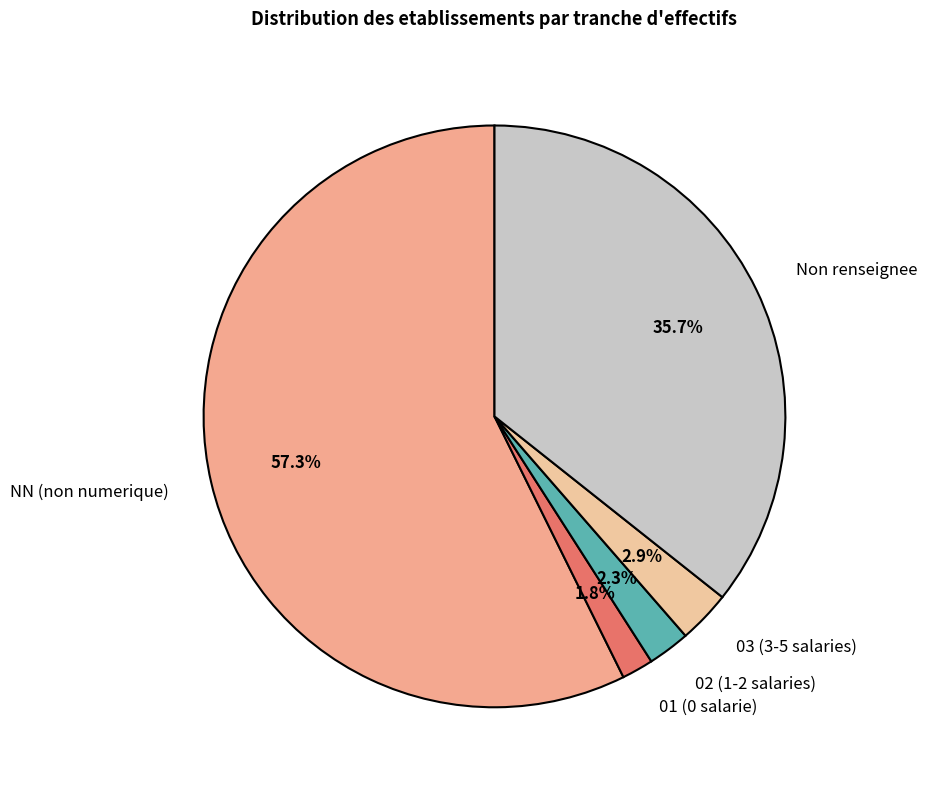

Count the number of slices in the pie.

5